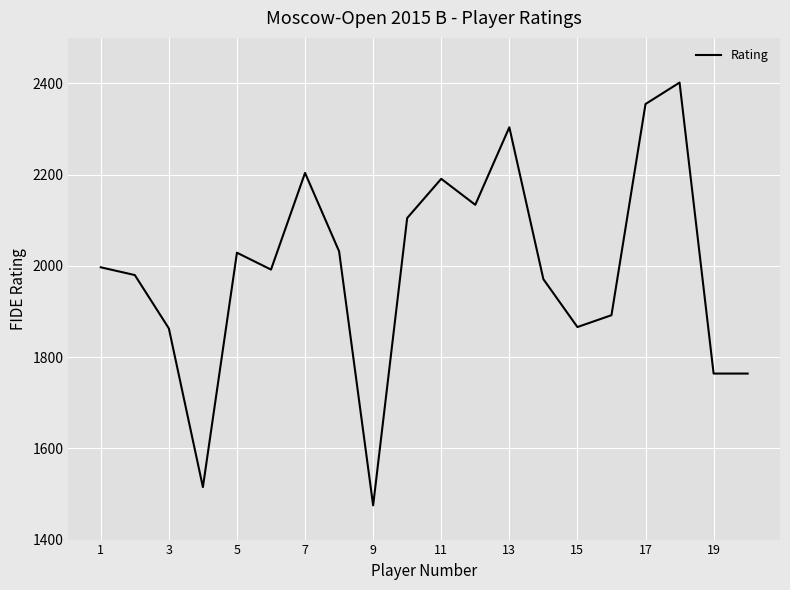

What is the difference between the second highest and second lowest values?

840